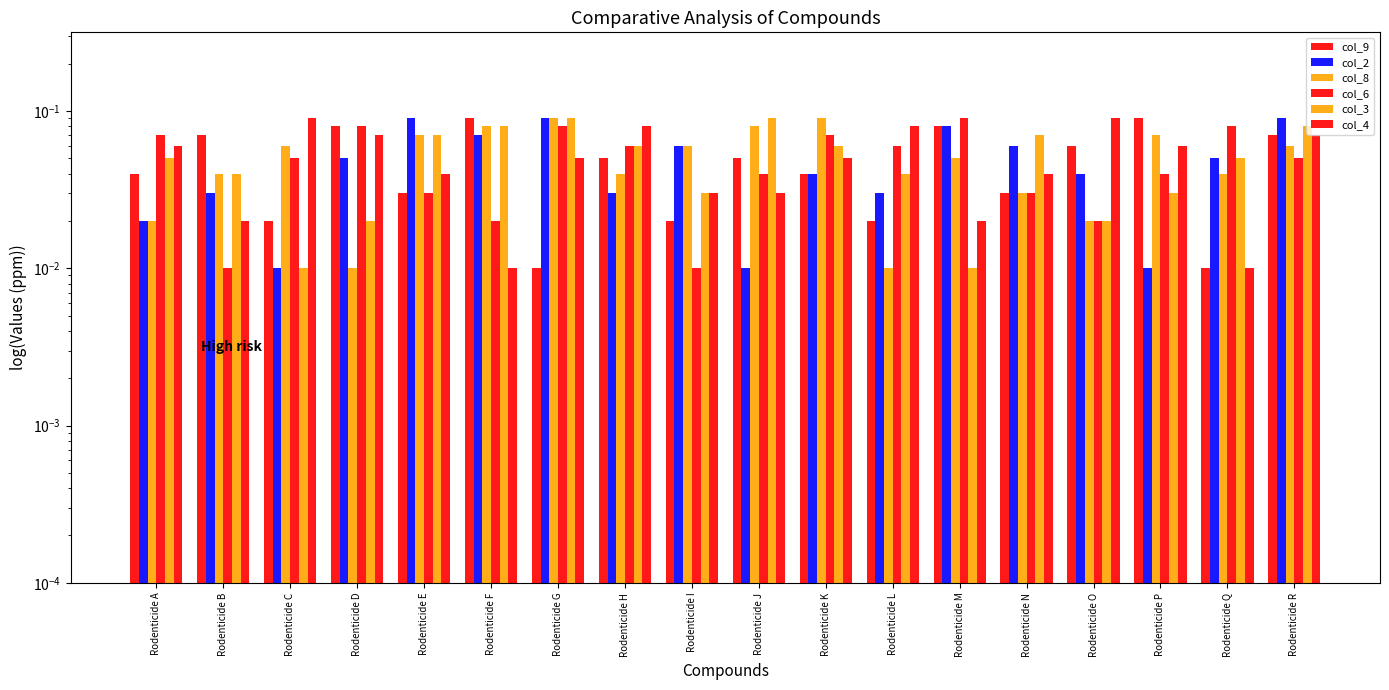

Is it true that col_4 equals 0.1 at Rodenticide H?

False